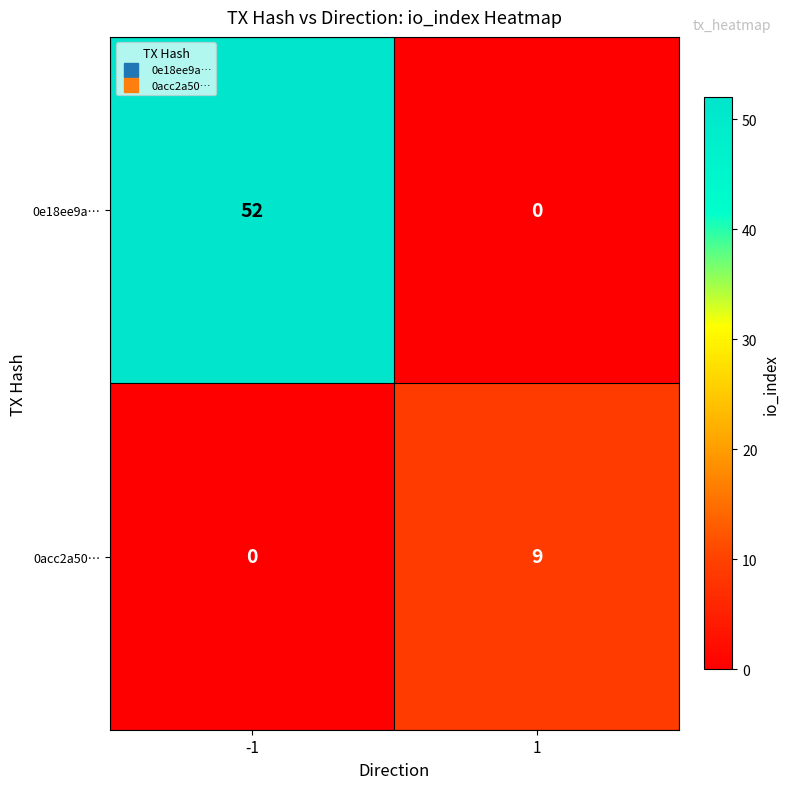

Which series changed the most between -1 and 1?

0e18ee9a…